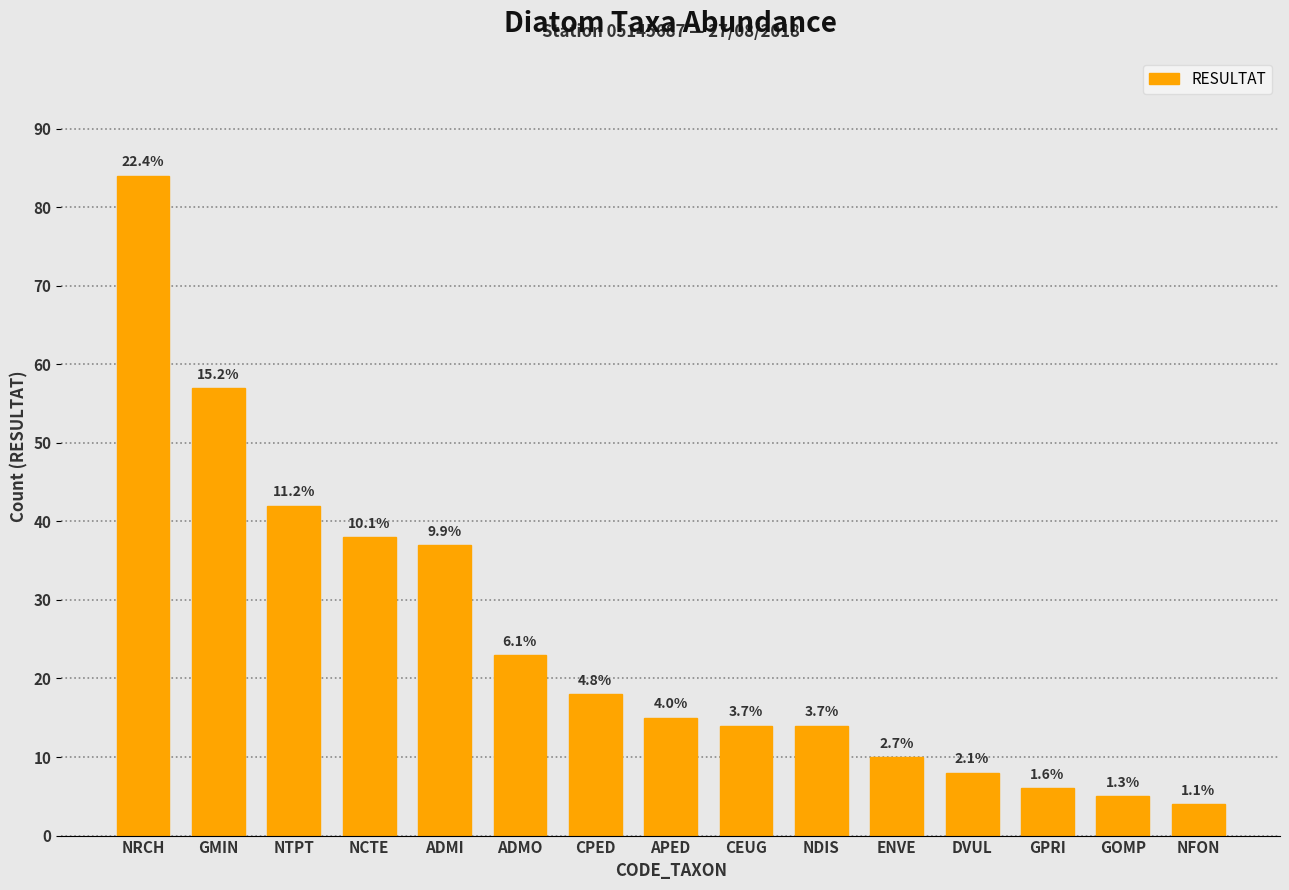

How many bars are there in total?

15